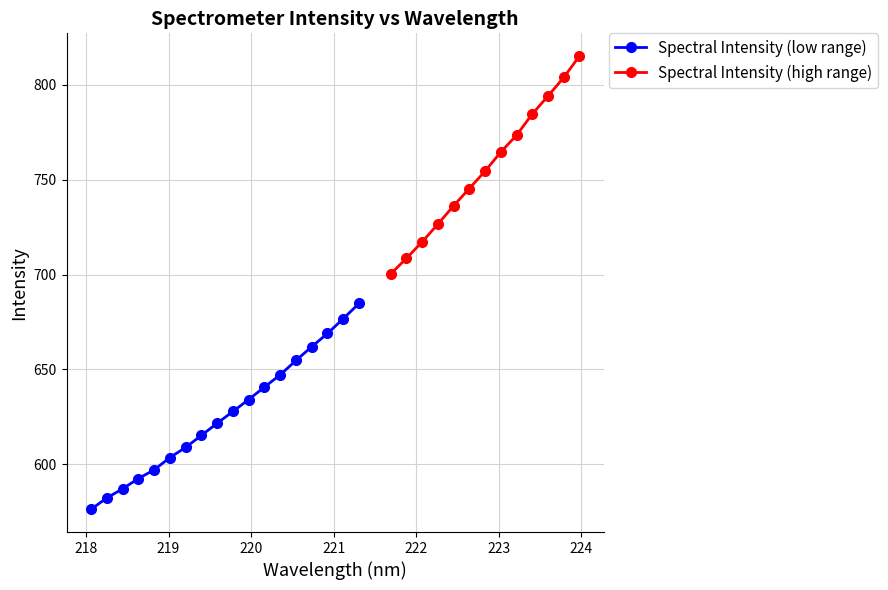

At which label does the data first exceed 627?

219.7801